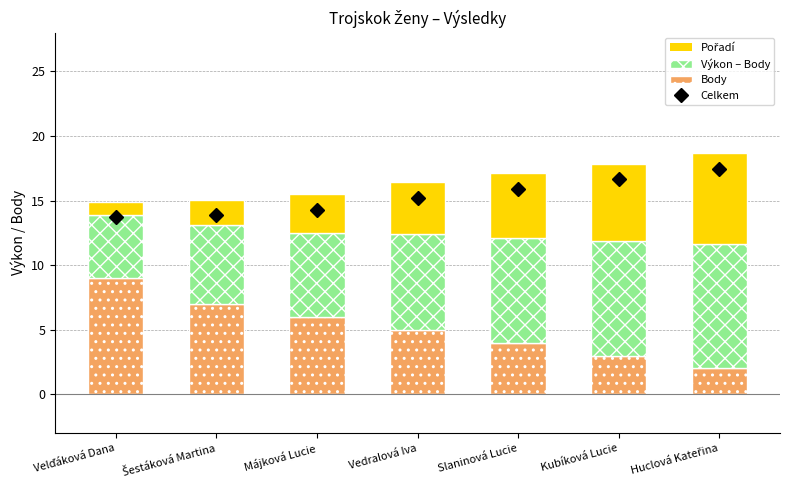

What is the total value across all series at Vedralová Iva?

16.4